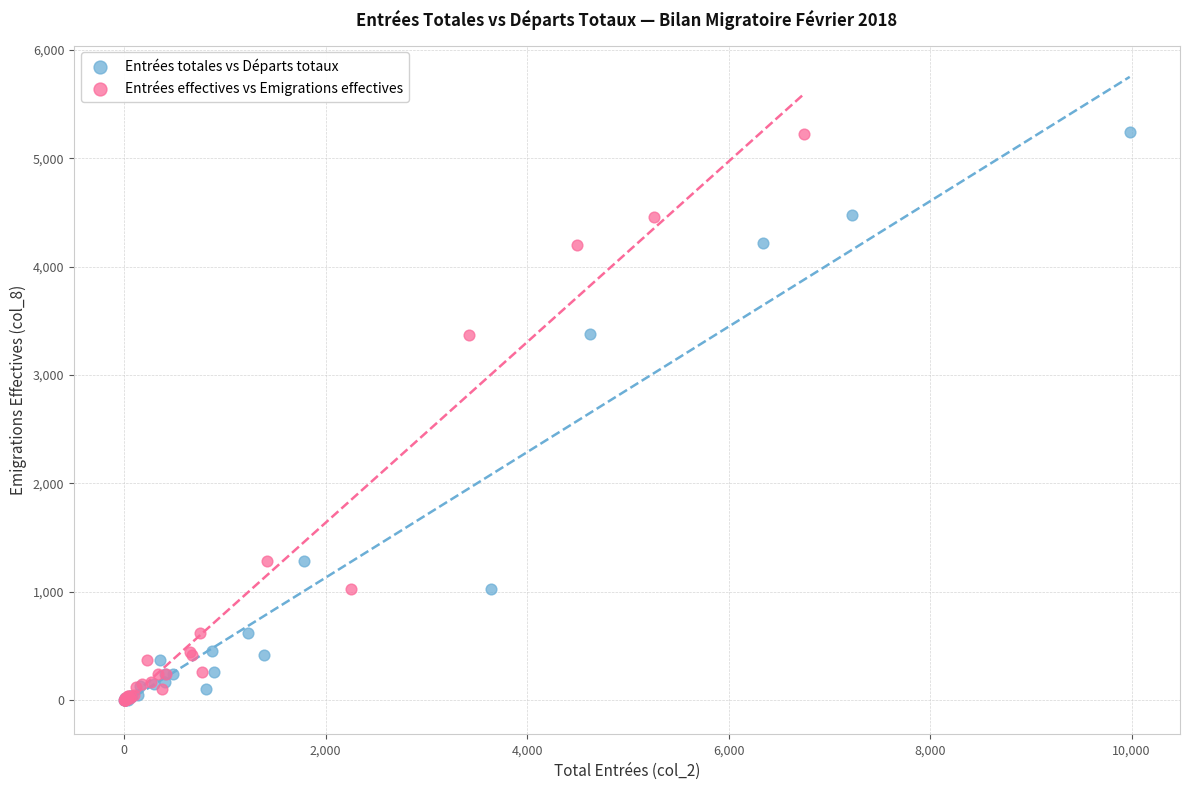

Which series has the largest Y range (max minus min)?

Entrées totales vs Départs totaux